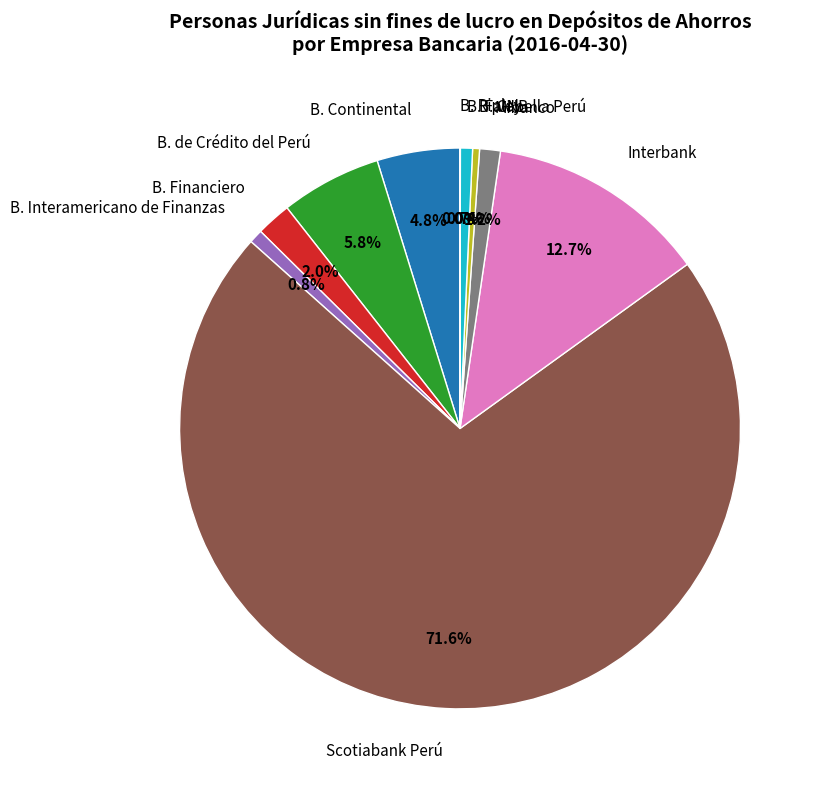

Which category has the biggest portion of the pie?

Scotiabank Perú